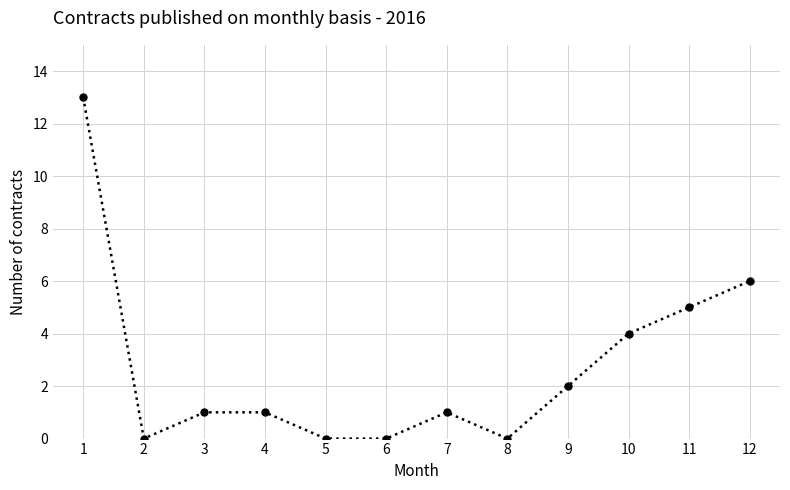

True or false: the data has more than 2 interior local peaks.

False